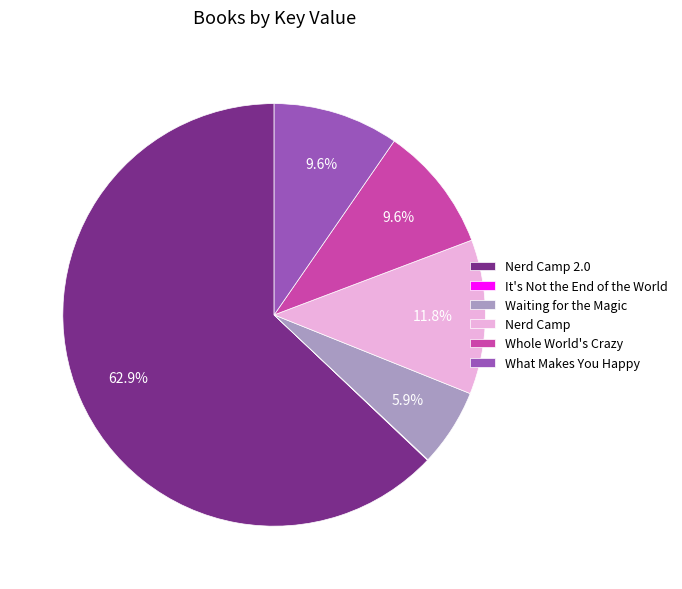

What is the ratio of the value at Whole World's Crazy to the value at What Makes You Happy?

1.0